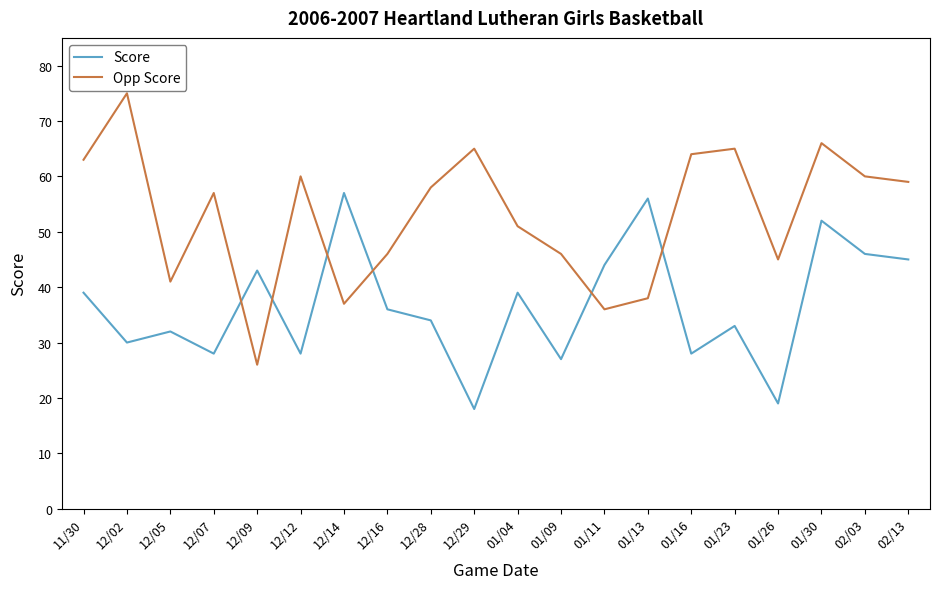

Where is Score nearest to the value 37?

12/16